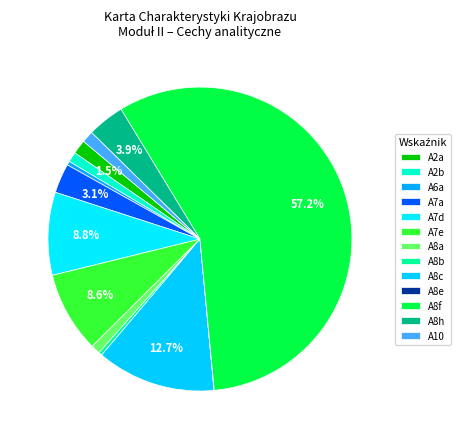

How many slices are in this pie chart?

13